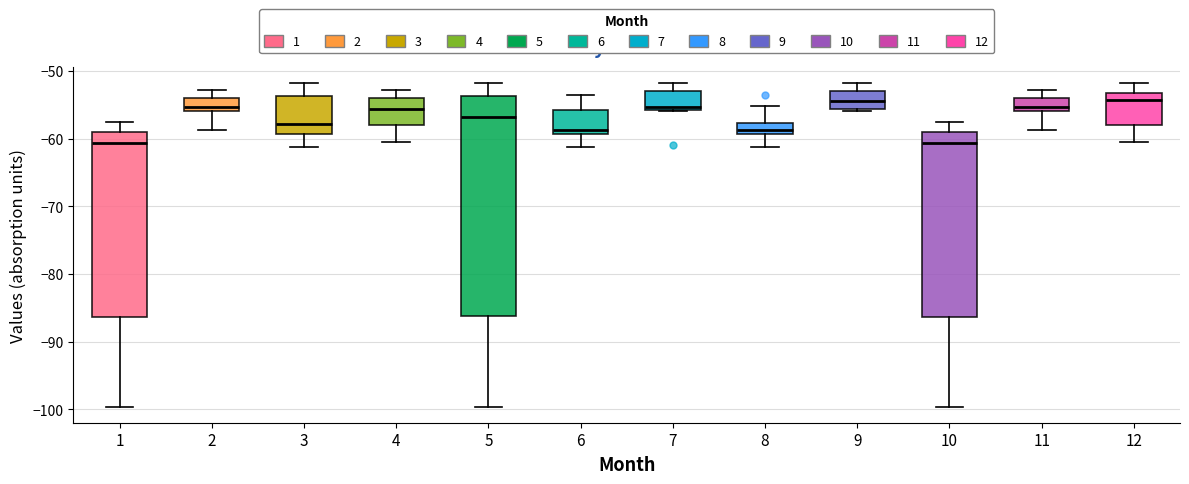

Comparing the boxes themselves (not the whiskers), which one is the tallest?

5